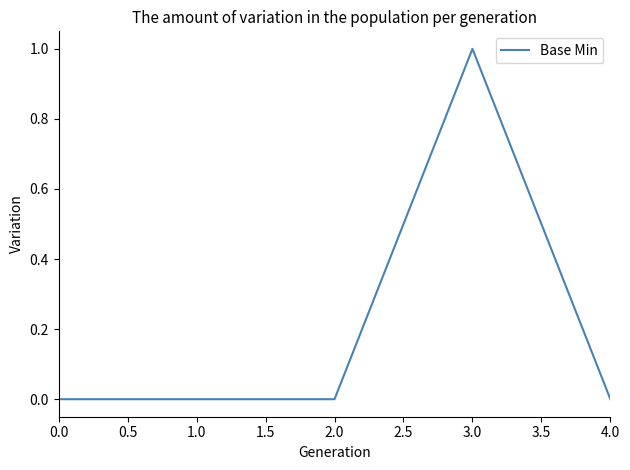

Which label corresponds to the largest value in the chart?

3.0